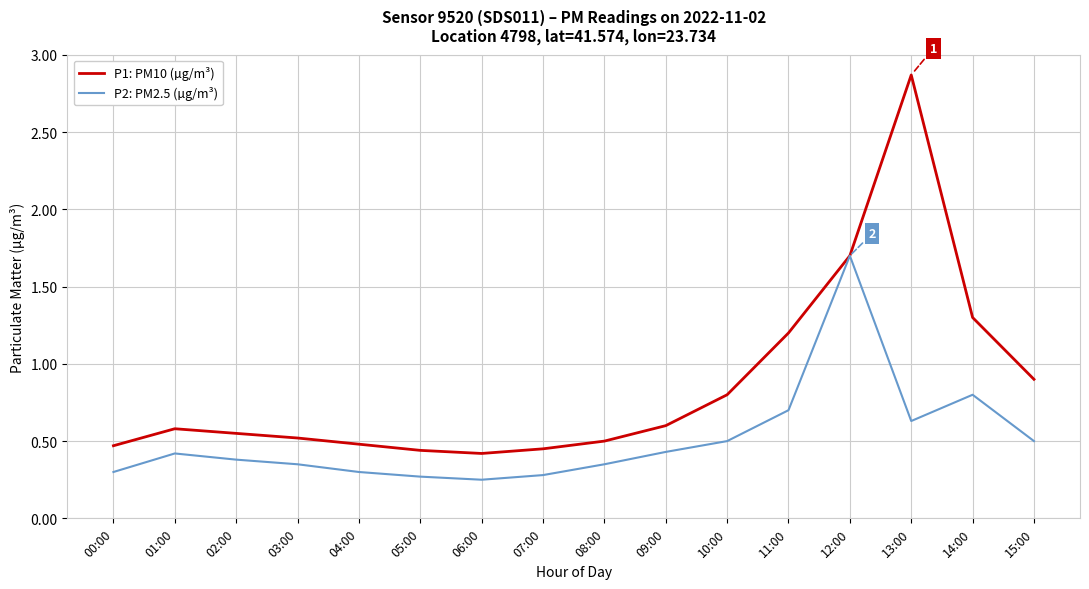

Count the number of data series in this chart.

2